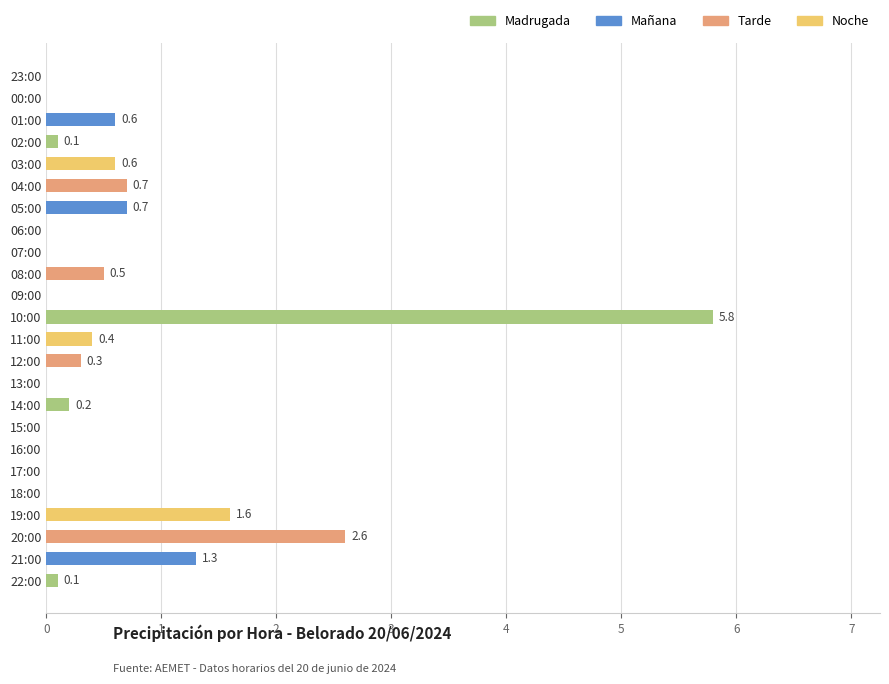

Where is the data nearest to the value 2?

19:00